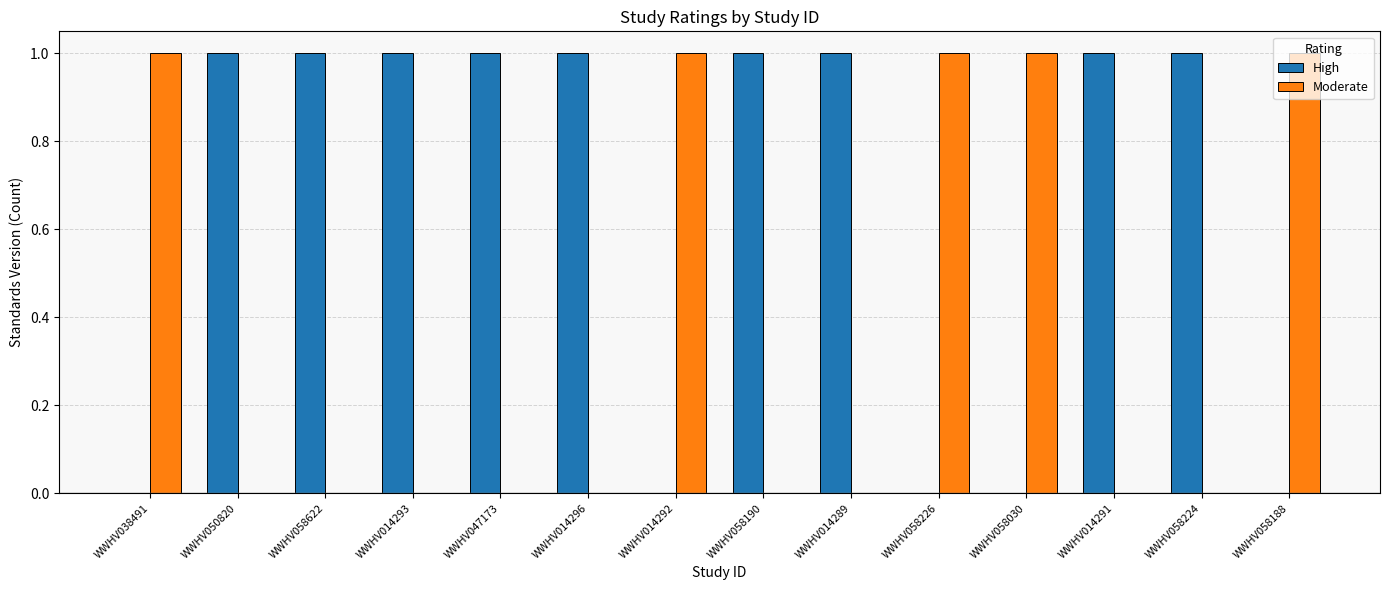

Are the bars grouped side by side (vs. stacked)?

Yes